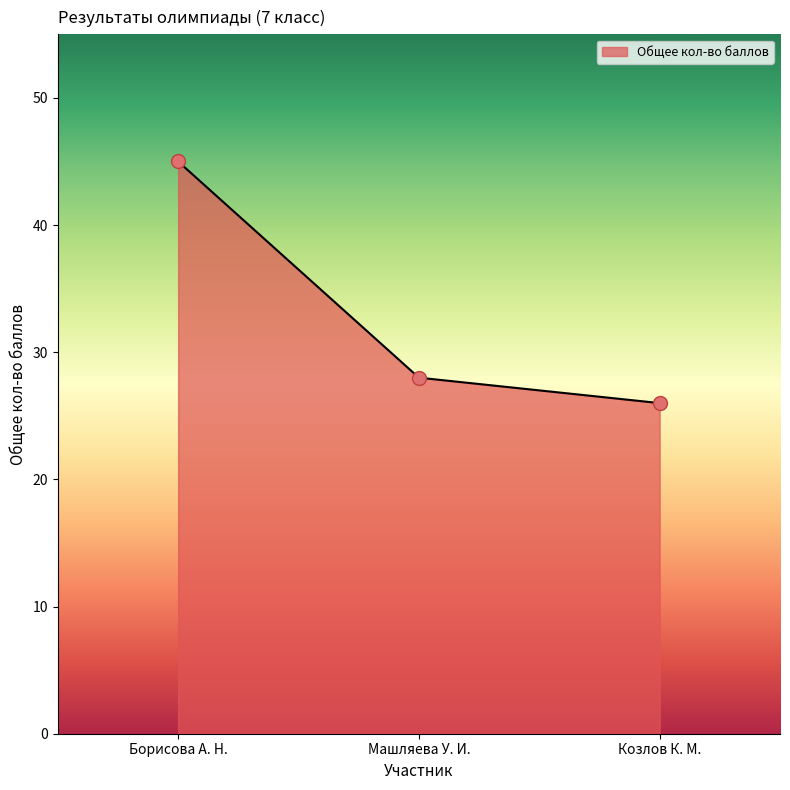

Which has a higher value, Козлов К. М. or Борисова А. Н.?

Борисова А. Н.